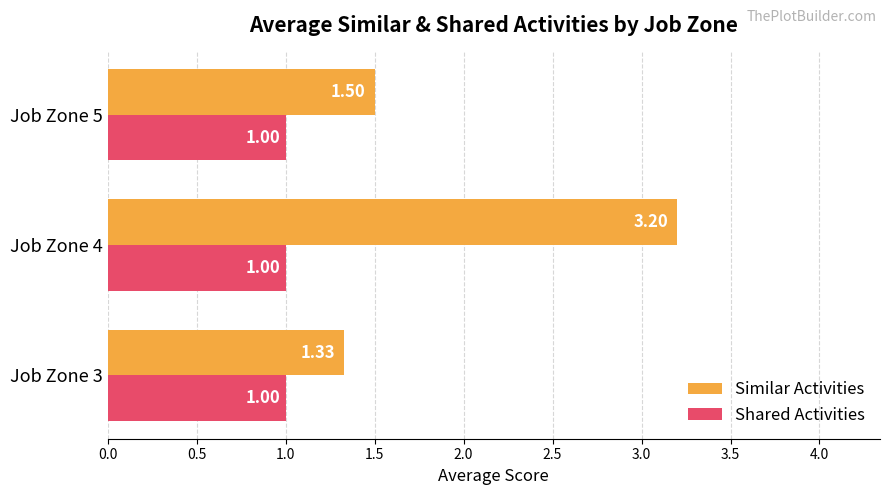

Which series has the widest spread of values?

Similar Activities